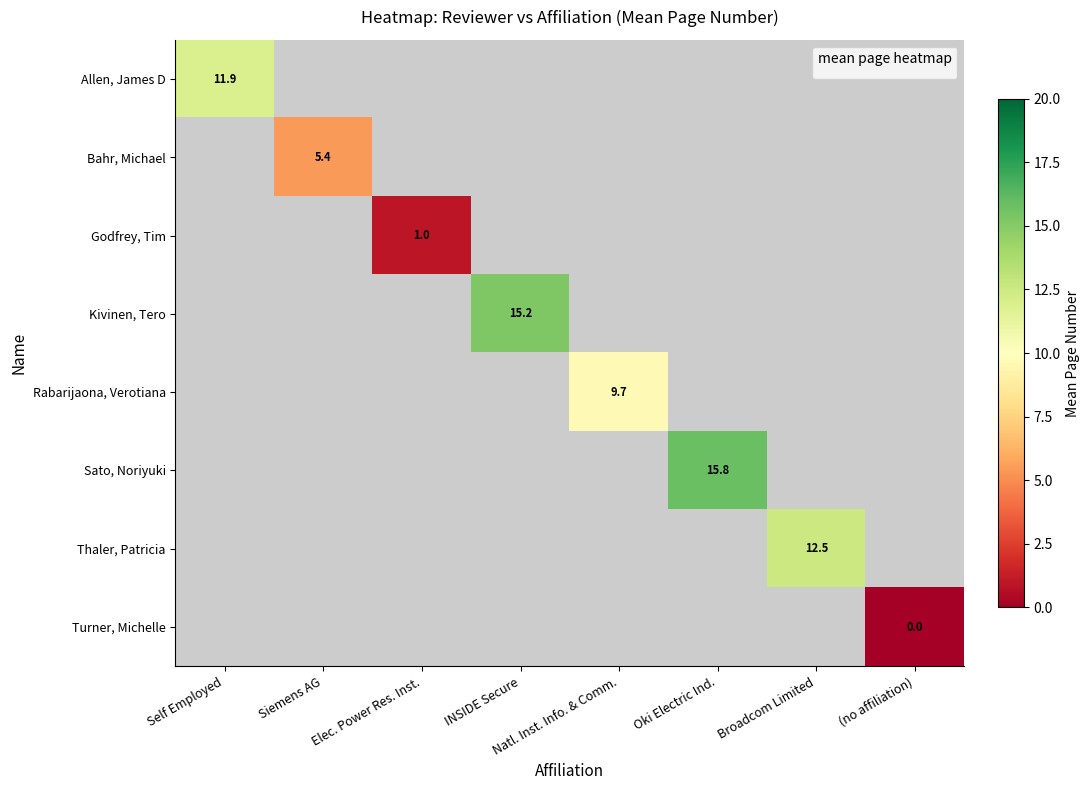

How many categories are shown in the chart?

8